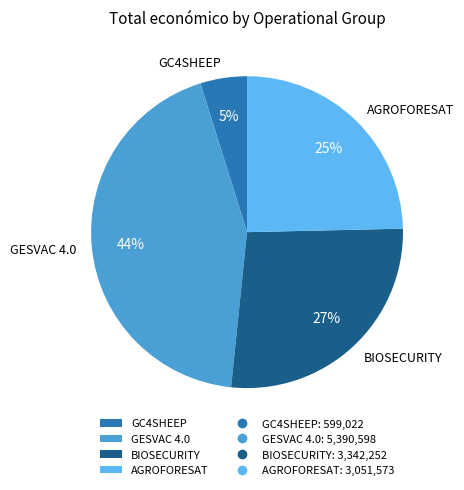

Is BIOSECURITY the majority of the pie?

No